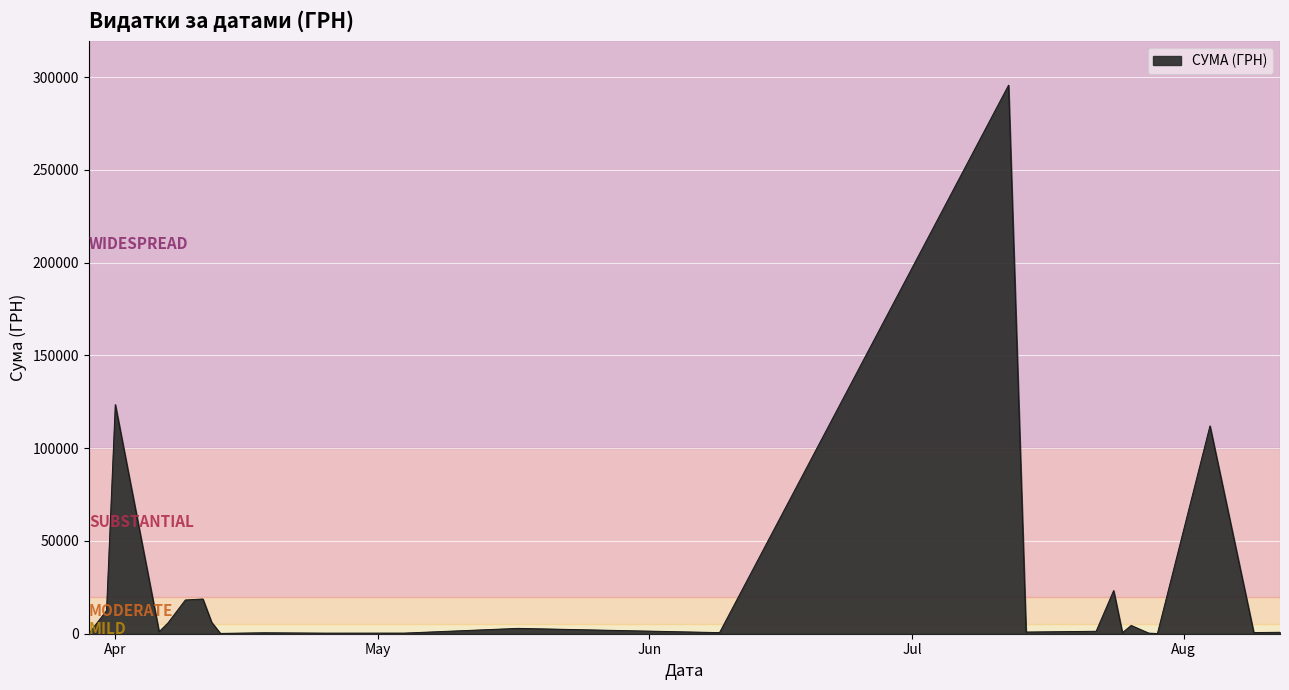

How many lines are shown in the chart?

1